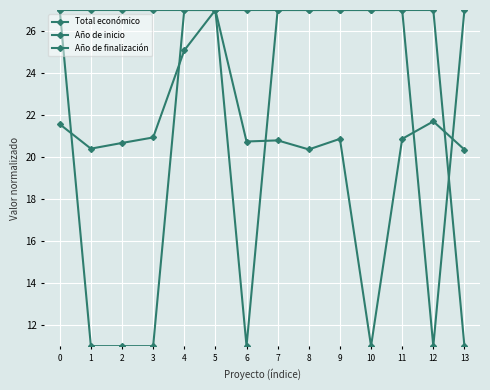

Which series has the largest total across all categories?

Año de inicio